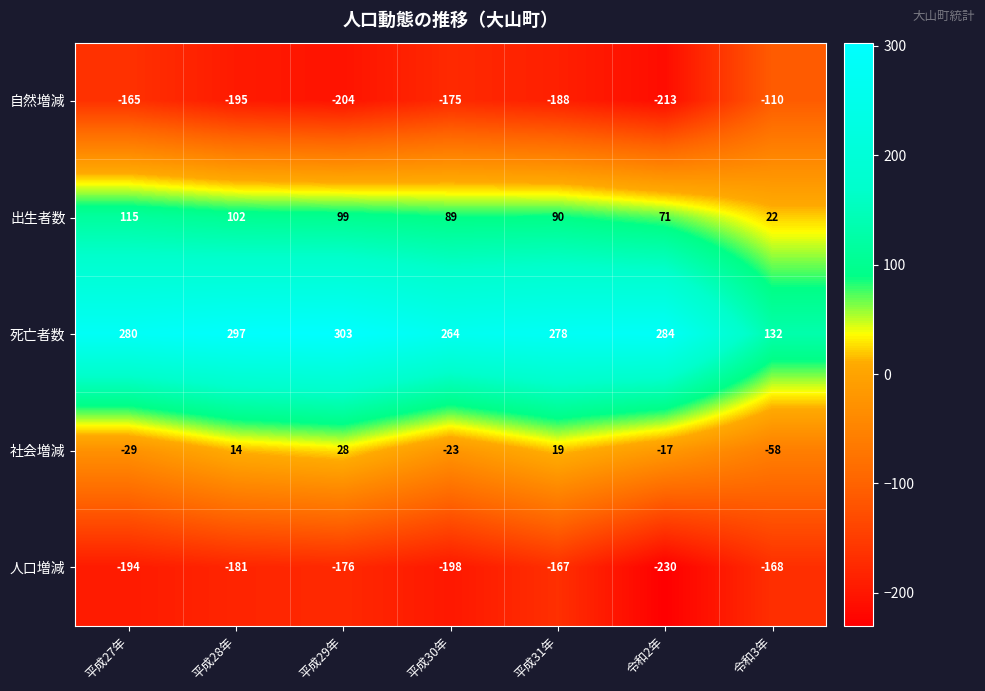

What is the sum of the 出生者数 values at 平成30年 and 平成28年?

191